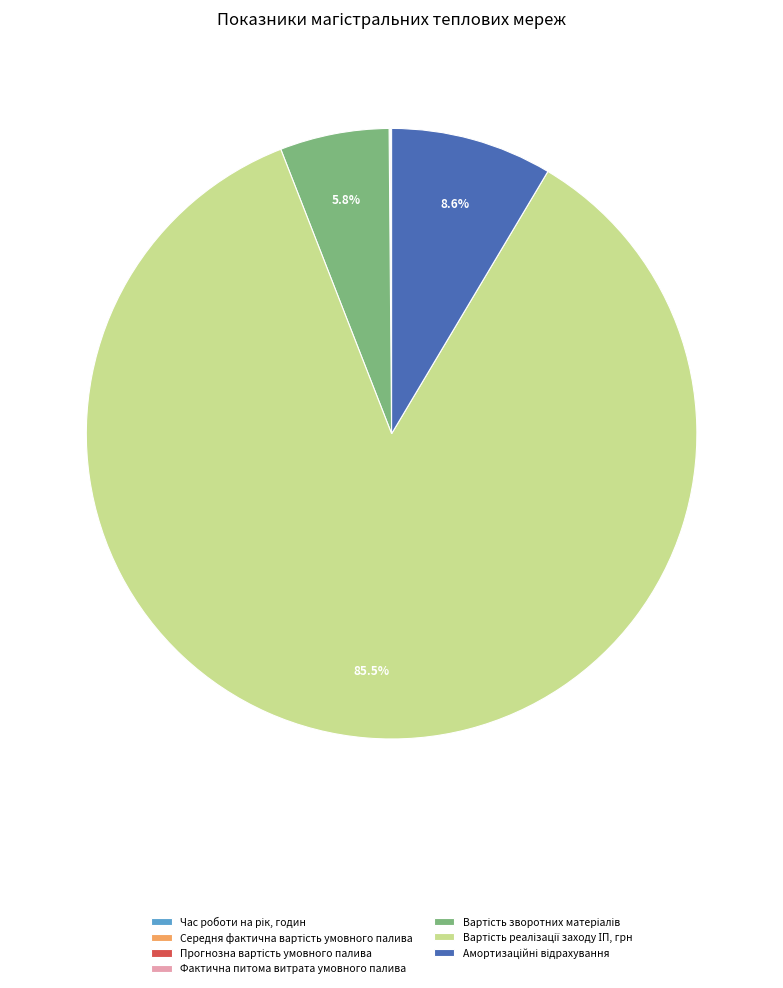

Is there a majority slice in this chart?

Yes